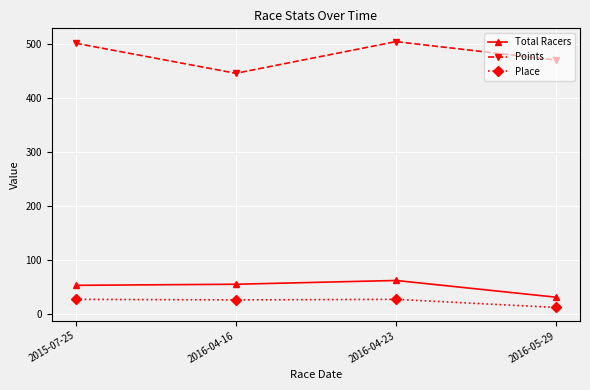

What is the label of the 4th point from the right?

2015-07-25